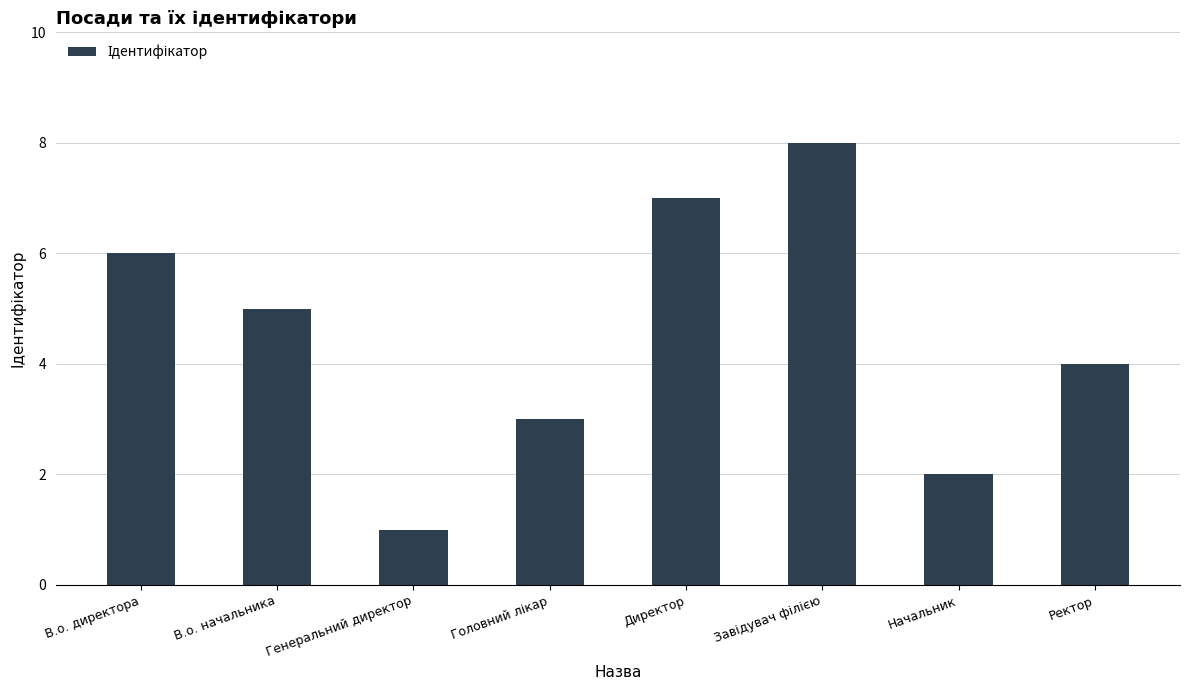

Does the chart contain stacked bars?

No